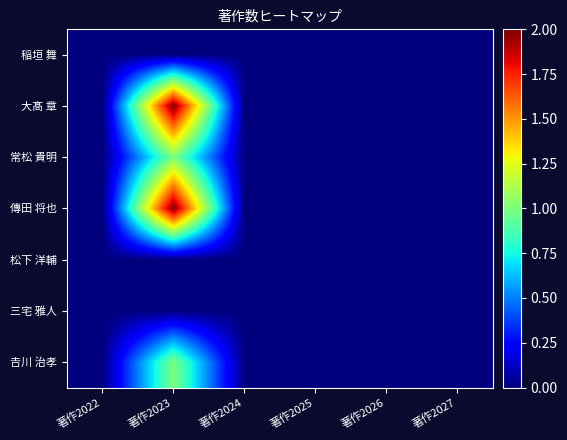

Which series has the largest total across all categories?

大髙 章